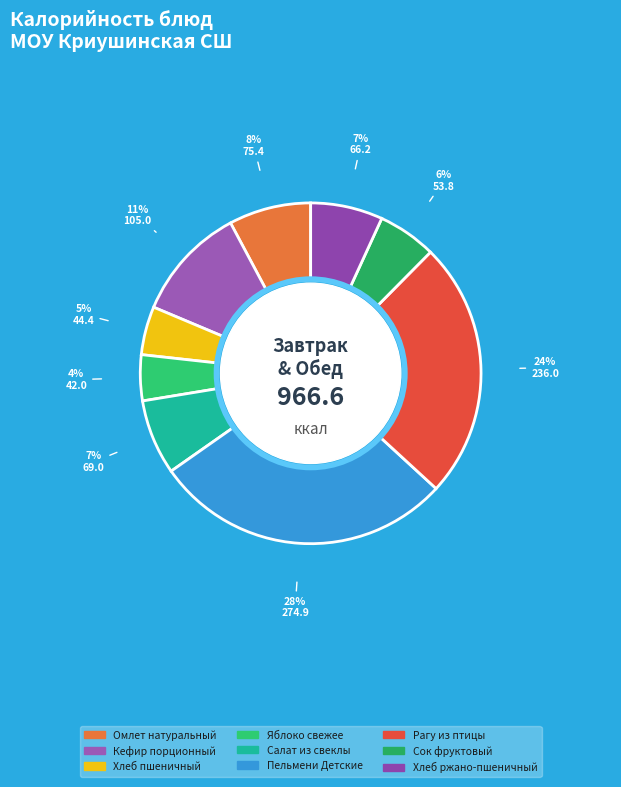

What is the change in value from Омлет натуральный to Салат из свеклы?

-6.4